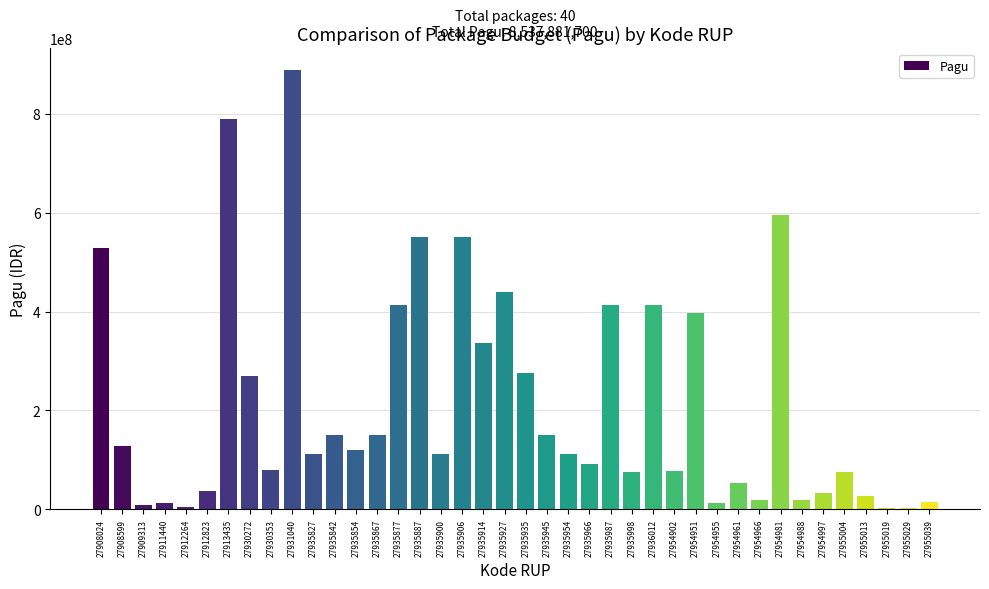

True or false: the data shows 363636344 at 27930272.

False